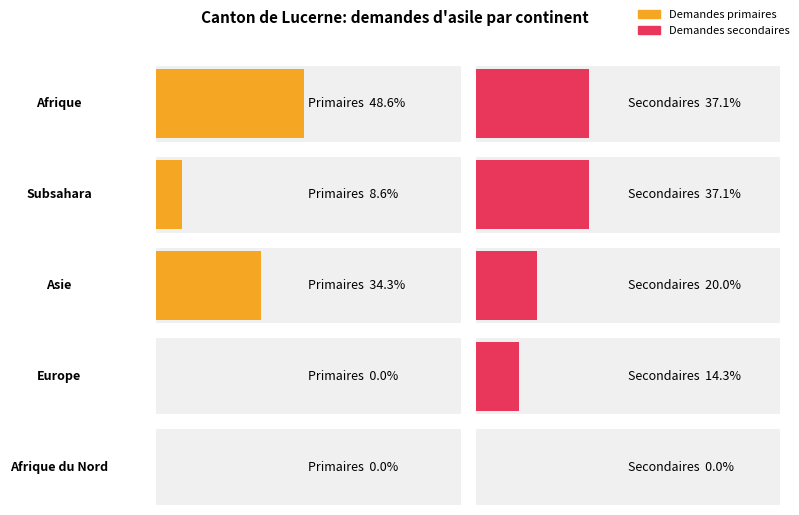

What is the label of the 5th bar from the right?

Afrique